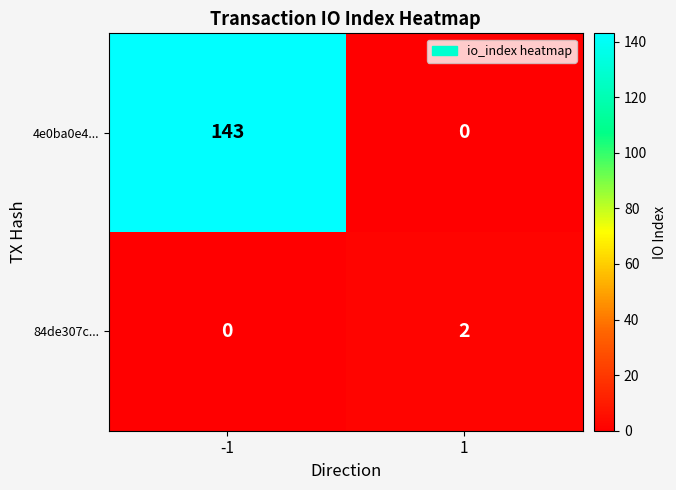

How many distinct data groups are displayed?

2